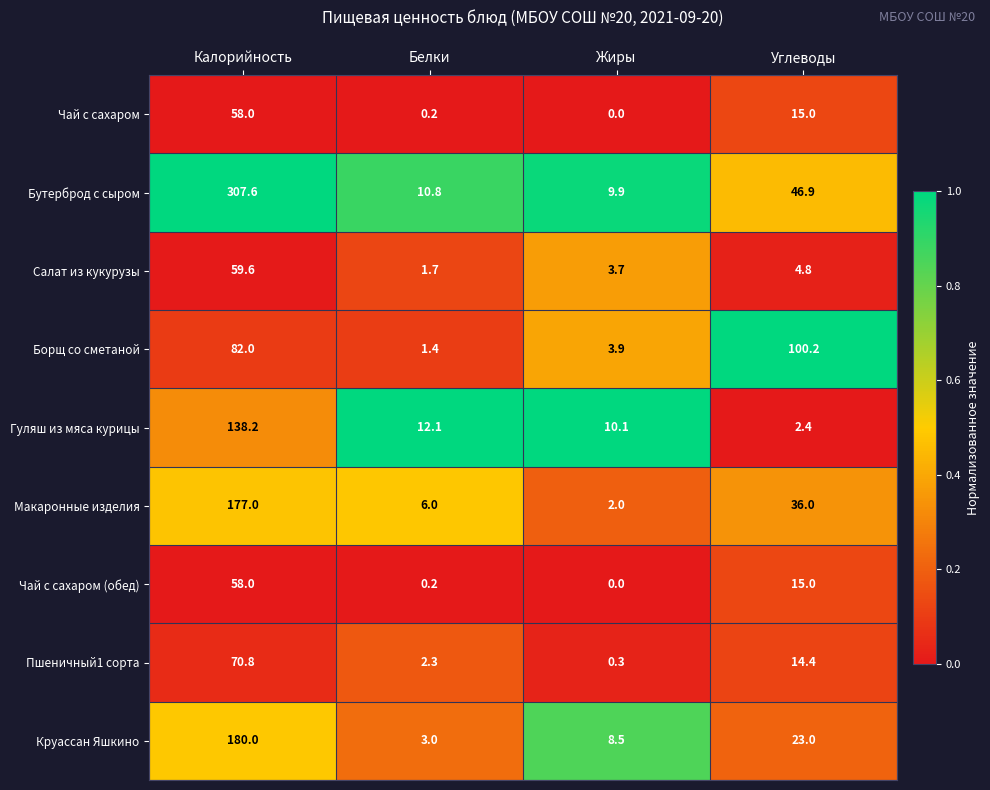

How many series are shown in this chart?

9